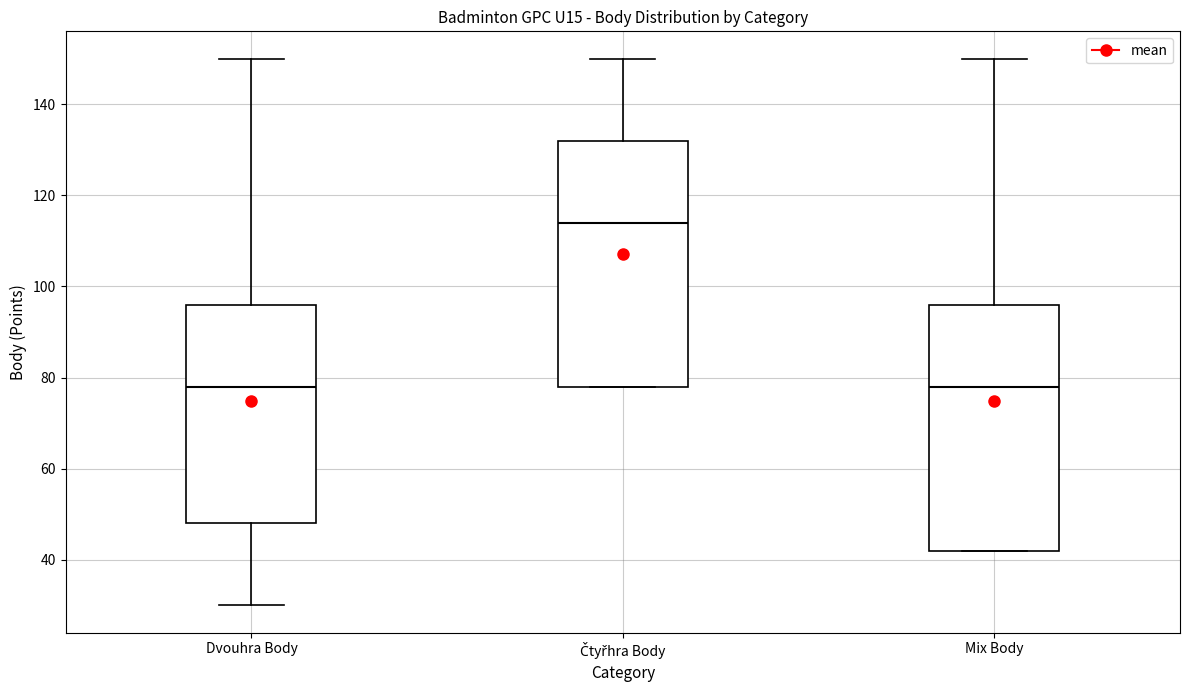

Which box has the highest median line?

Čtyřhra Body